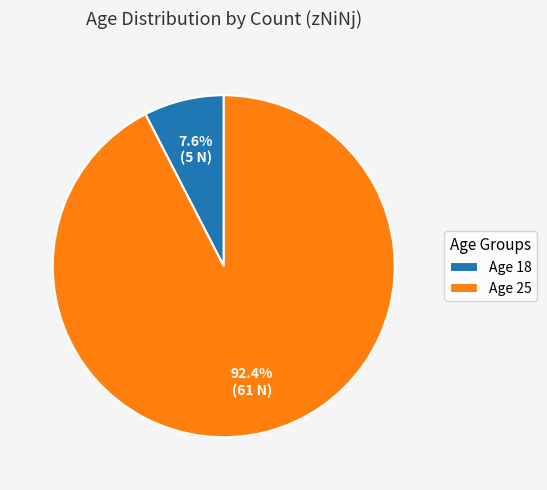

Which has a higher value, Age 25 or Age 18?

Age 25